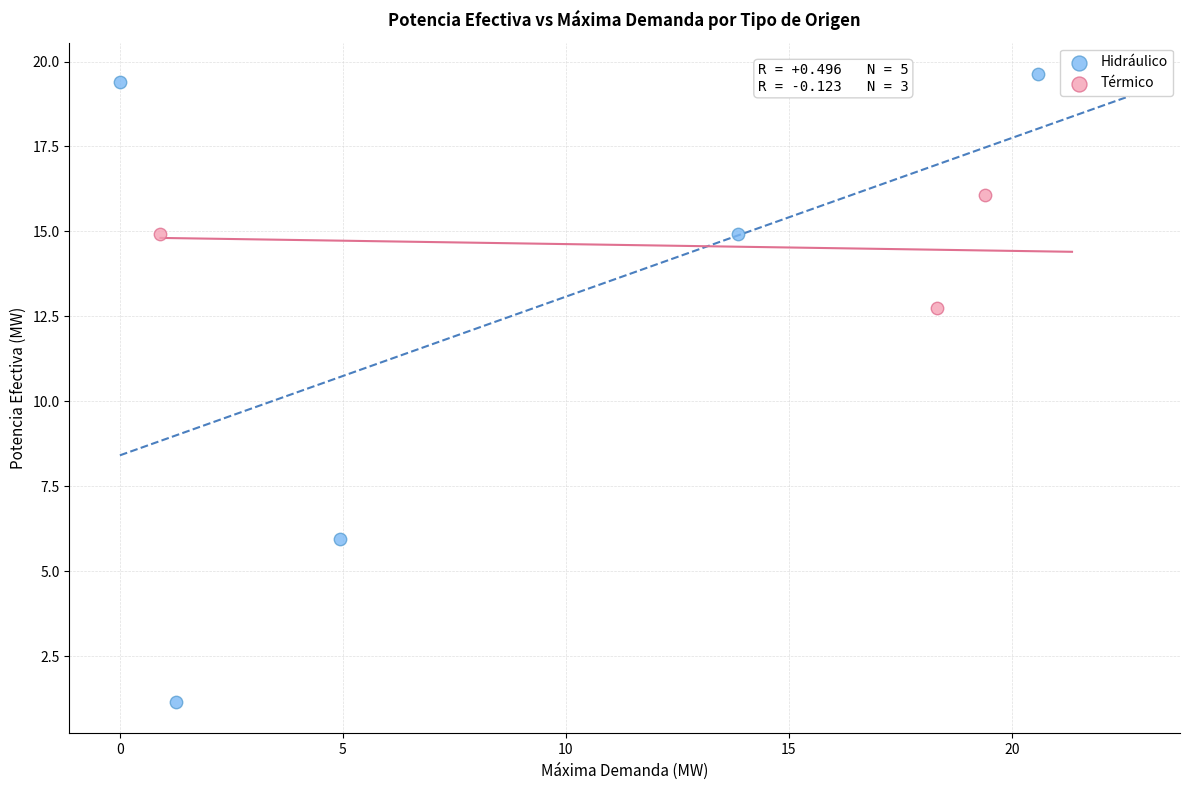

Which series has the widest spread of Y values?

Hidráulico